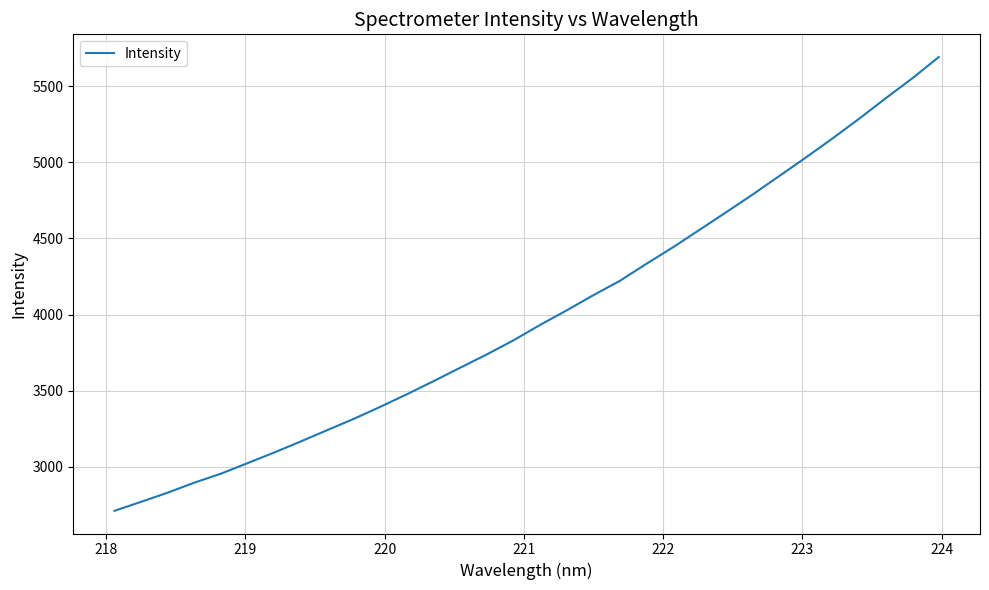

What is the minimum value shown in the chart?

2711.1